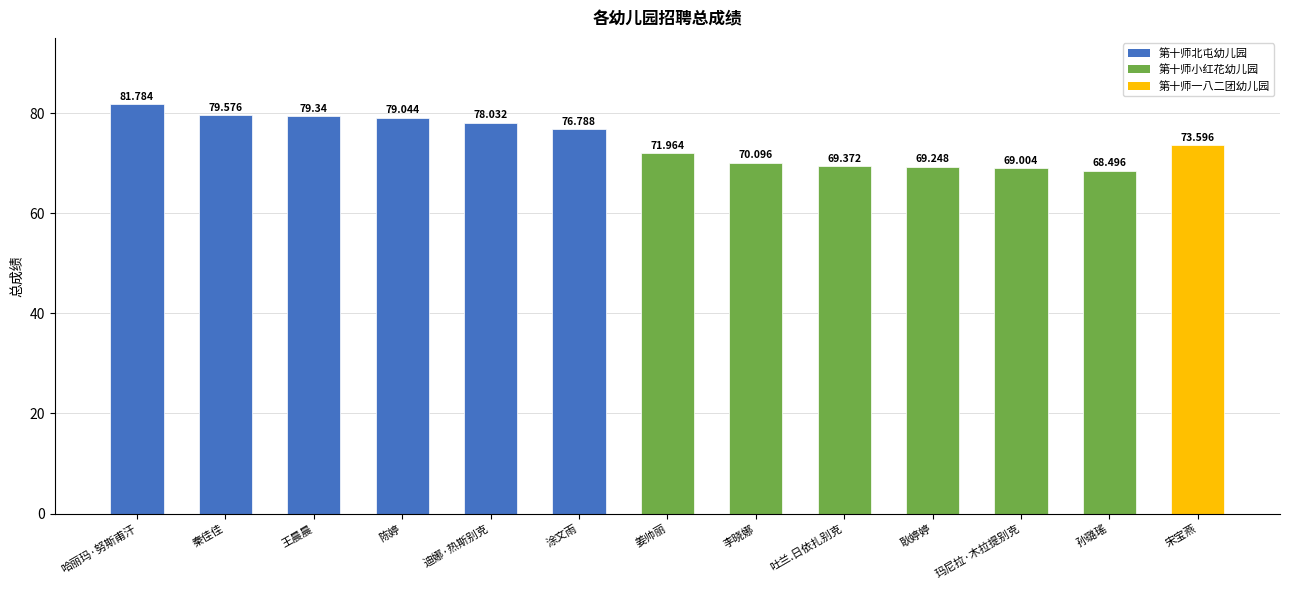

Which has a higher value, 玛尼拉·木拉提别克 or 耿婷婷?

耿婷婷